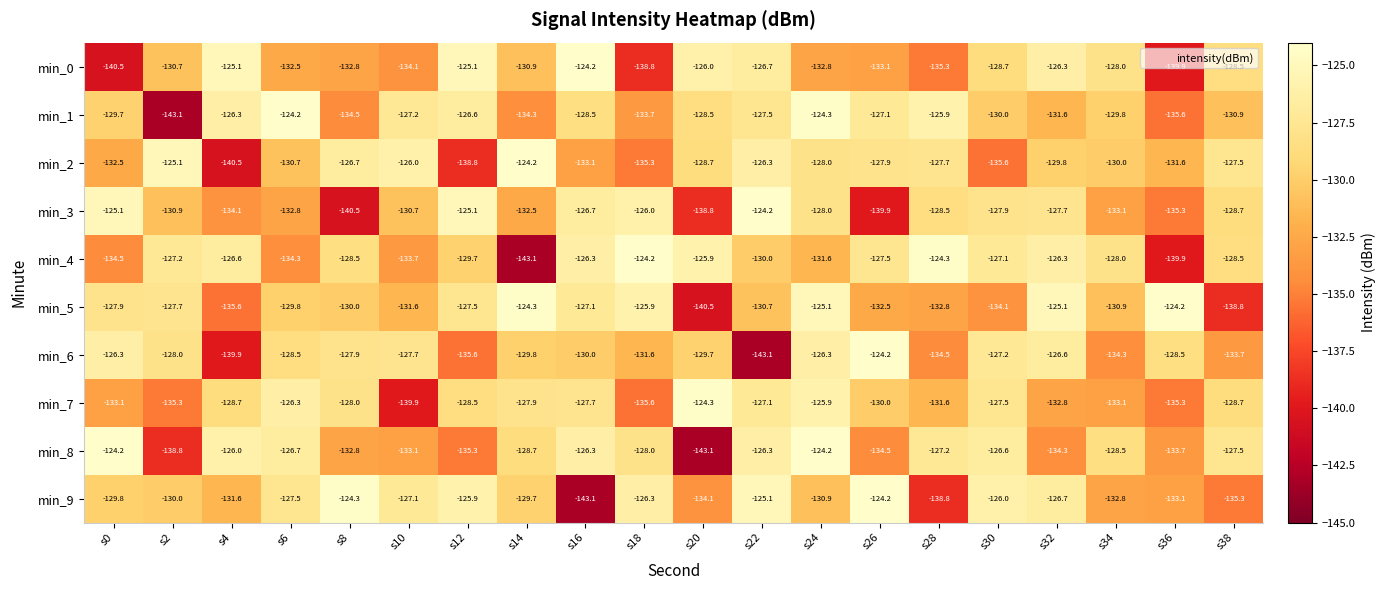

What is the greatest value displayed?

-124.2